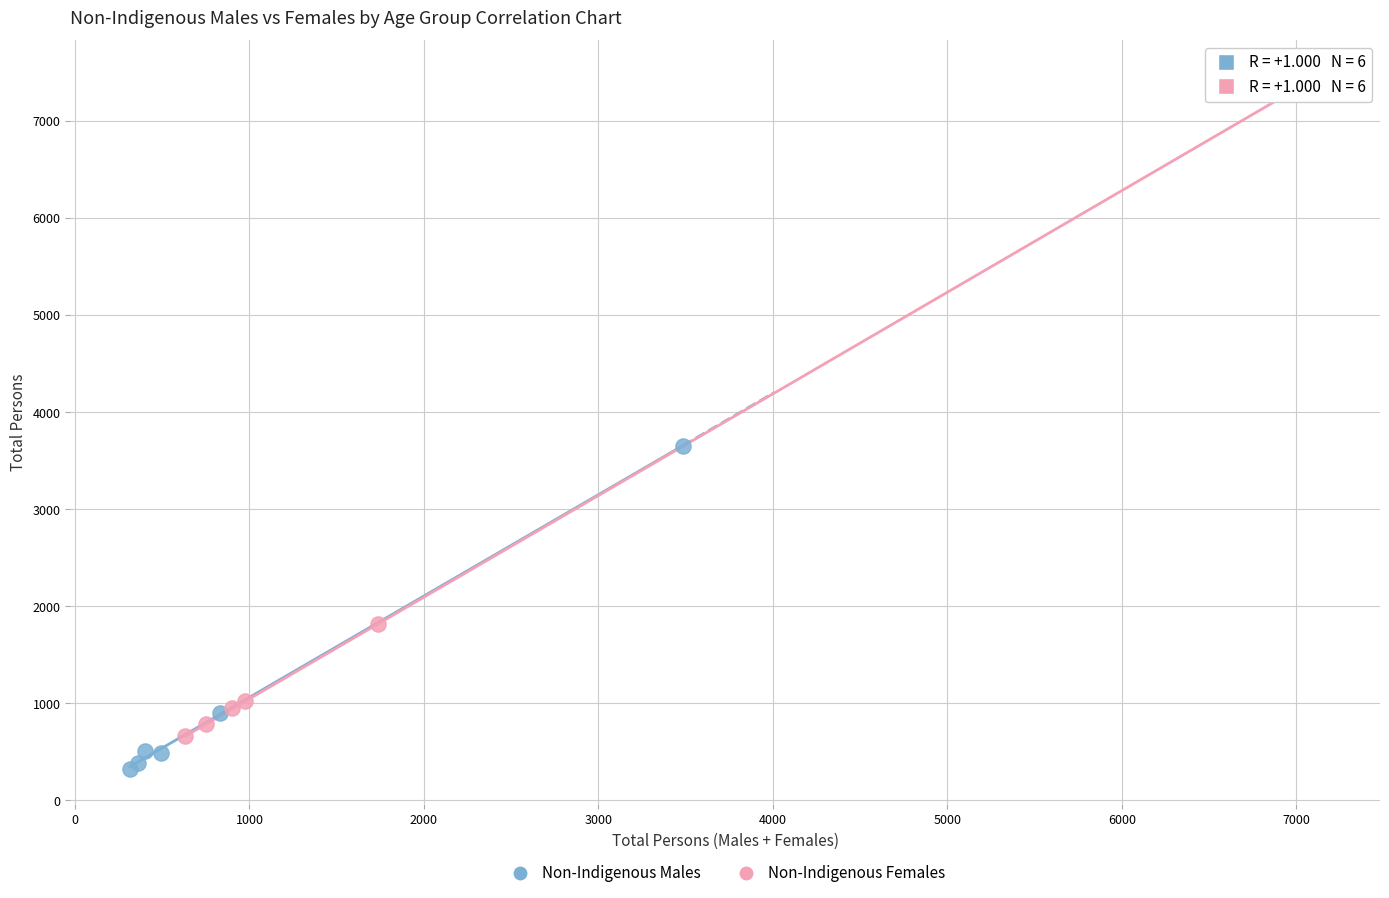

Which series has the largest Y range (max minus min)?

Non-Indigenous Females